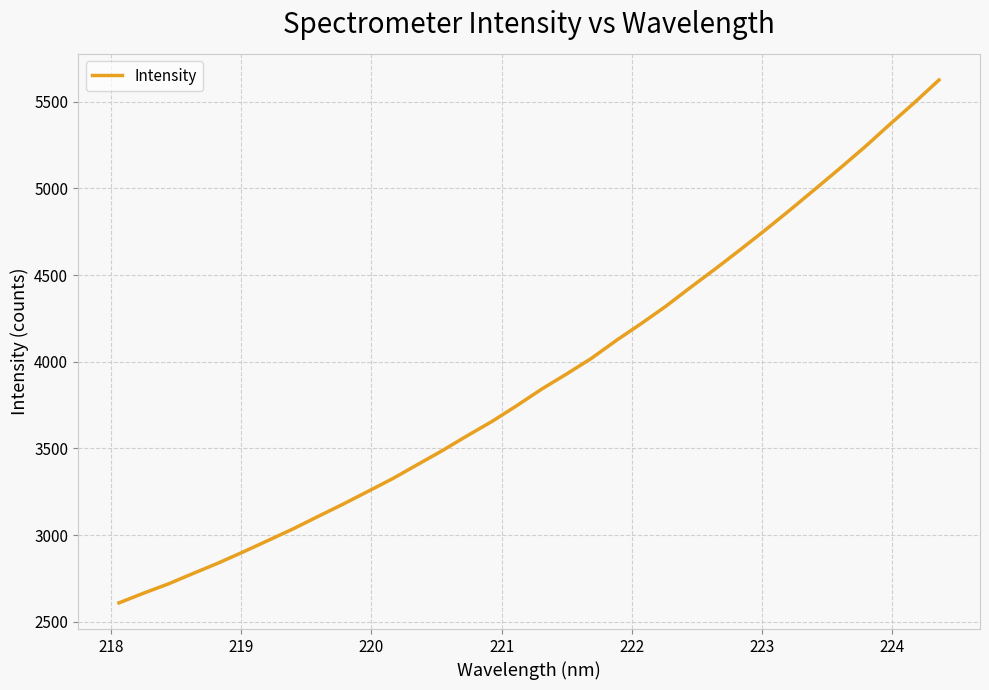

What is the average value?

3905.7